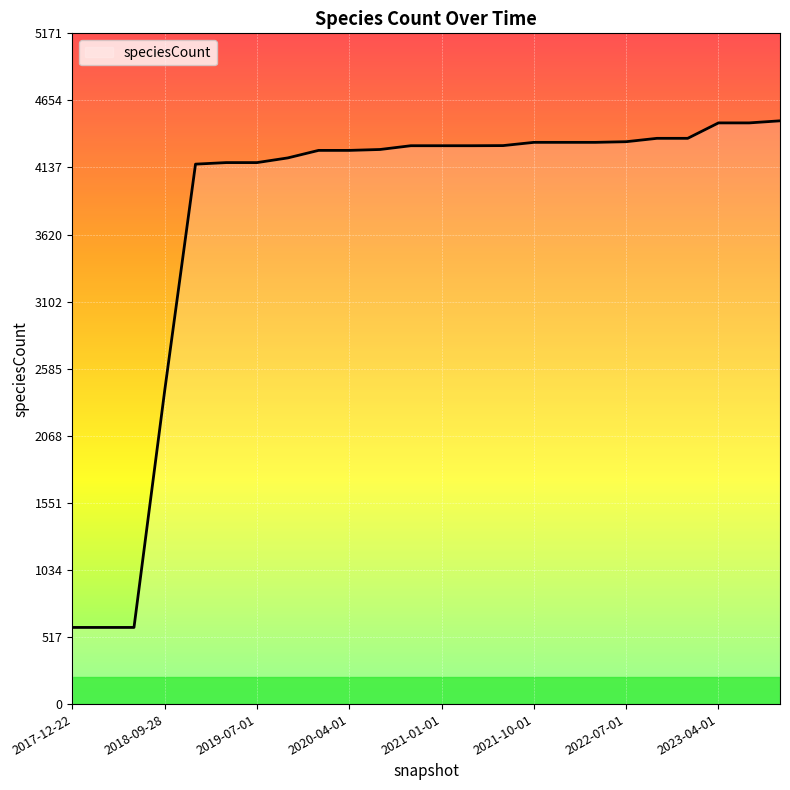

What is the maximum value shown in the chart?

4497